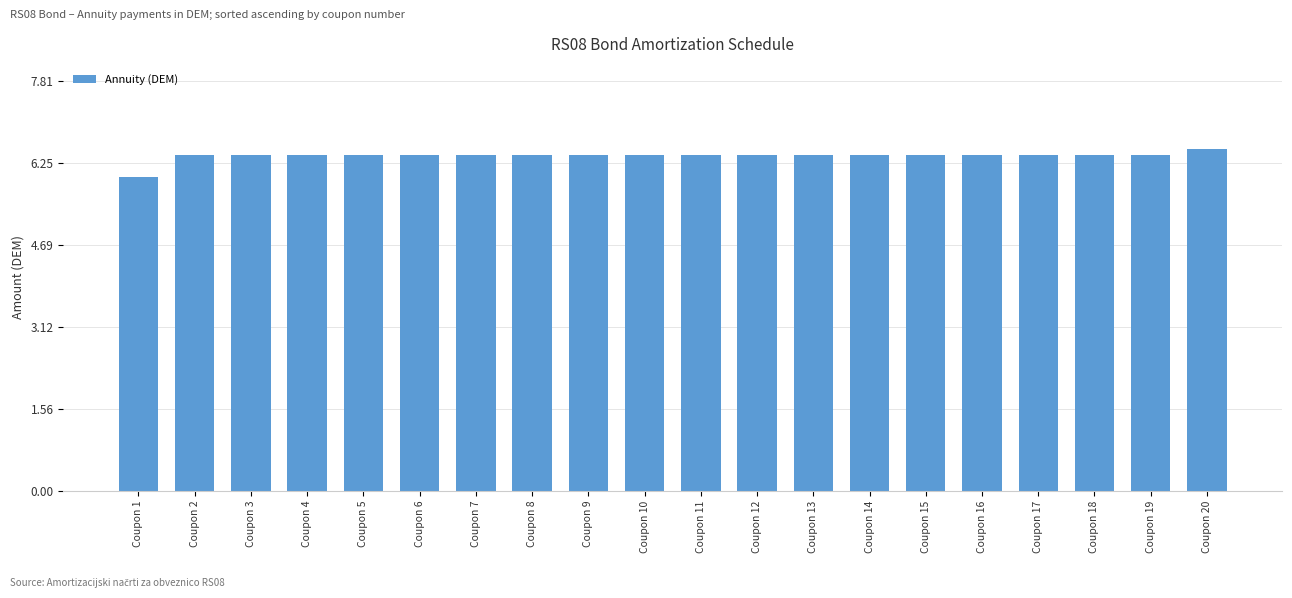

At which label is the value closest to 6?

Coupon 1